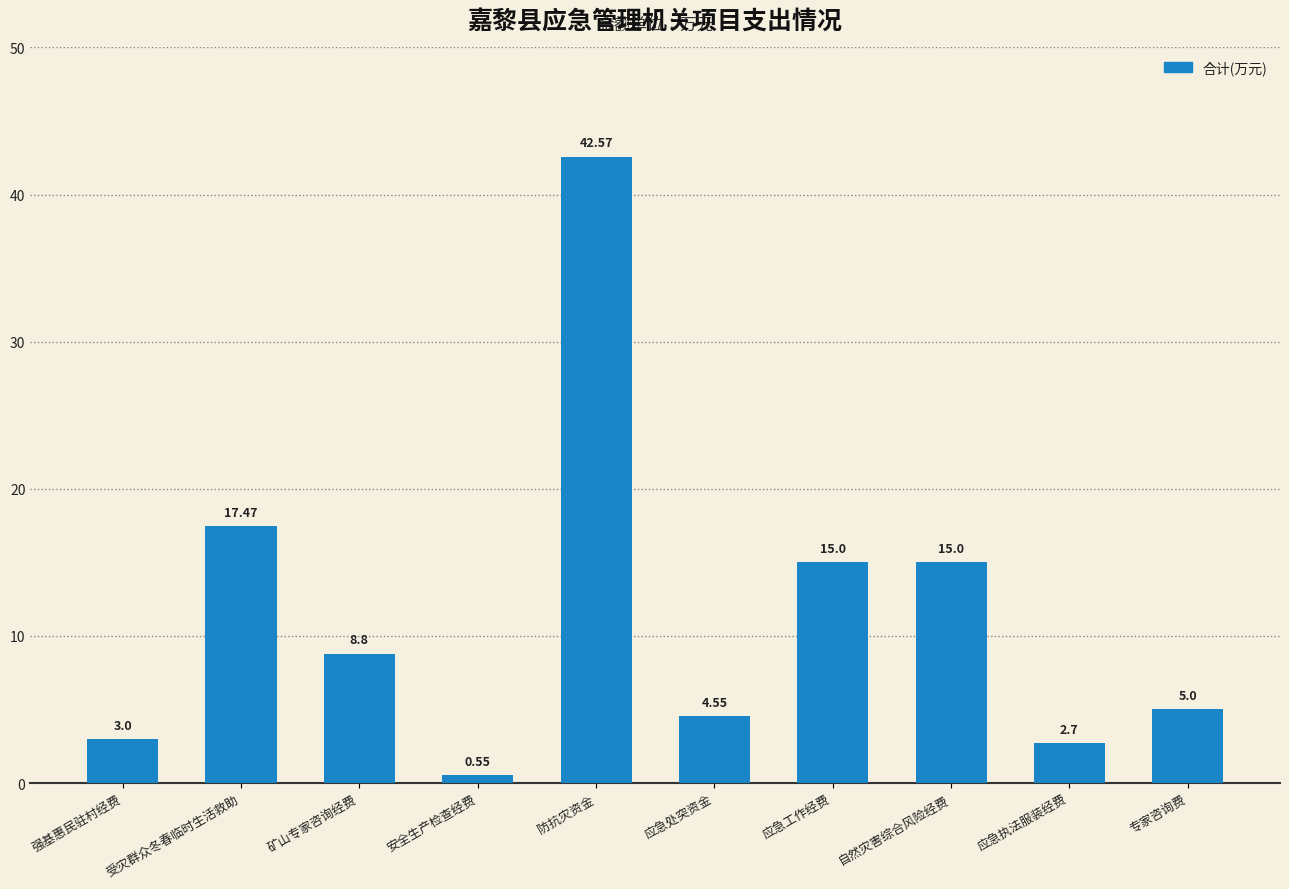

At which category does the chart reach its peak across all series?

防抗灾资金